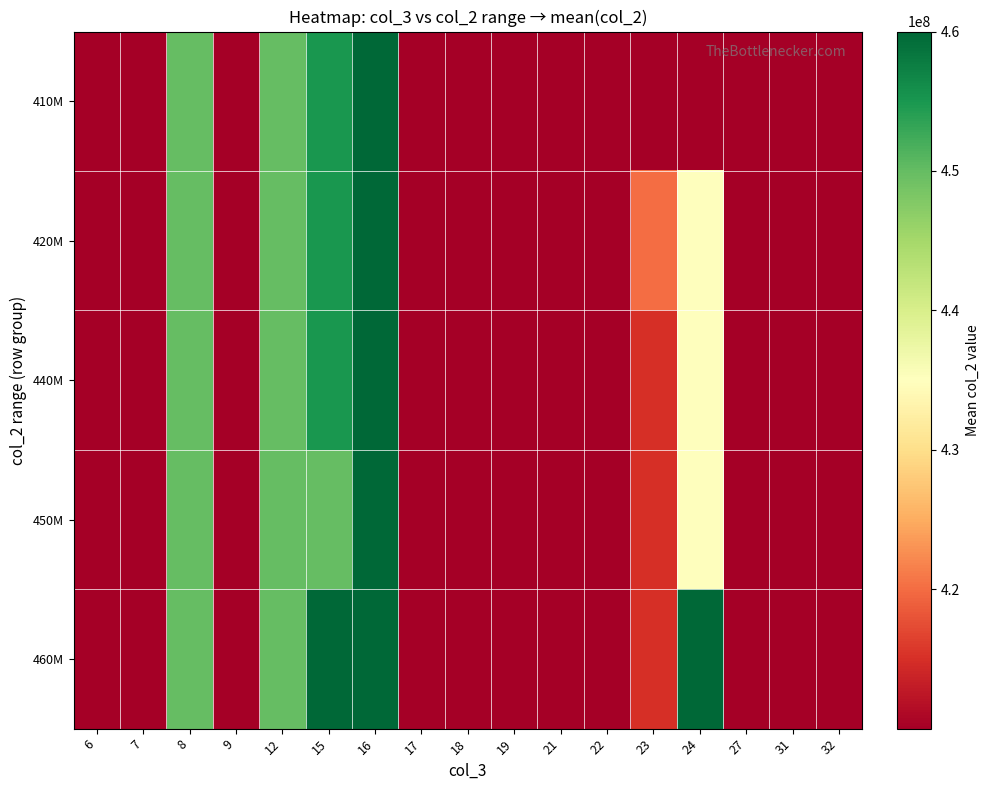

Reading left to right, what are all the values shown in this chart?

410M: 6=410003896.7	7=410004610.0	8=450001370.0	9=410004072.9	12=450000936.7	15=455001375.0	16=460000780.0	17=410004810.0	18=410003220.0	19=410005910.0	21=410003570.0	22=410002670.0	23=410002570.0	24=410005410.0	27=410006060.0	31=410006210.0	32=410005810.0
420M: 6=410003896.7	7=410004610.0	8=450001370.0	9=410004072.9	12=450000936.7	15=455001375.0	16=460000780.0	17=410004810.0	18=410003220.0	19=410005910.0	21=410003570.0	22=410002670.0	23=420000710.0	24=435003245.0	27=410006060.0	31=410006210.0	32=410005810.0
440M: 6=410003896.7	7=410004610.0	8=450001370.0	9=410004072.9	12=450000936.7	15=455001375.0	16=460000780.0	17=410004810.0	18=410003220.0	19=410005910.0	21=410003570.0	22=410002670.0	23=415001640.0	24=435003245.0	27=410006060.0	31=410006210.0	32=410005810.0
450M: 6=410003896.7	7=410004610.0	8=450001370.0	9=410004072.9	12=450000936.7	15=450001870.0	16=460000780.0	17=410004810.0	18=410003220.0	19=410005910.0	21=410003570.0	22=410002670.0	23=415001640.0	24=435003245.0	27=410006060.0	31=410006210.0	32=410005810.0
460M: 6=410003896.7	7=410004610.0	8=450001370.0	9=410004072.9	12=450000936.7	15=460000880.0	16=460000780.0	17=410004810.0	18=410003220.0	19=410005910.0	21=410003570.0	22=410002670.0	23=415001640.0	24=460001080.0	27=410006060.0	31=410006210.0	32=410005810.0